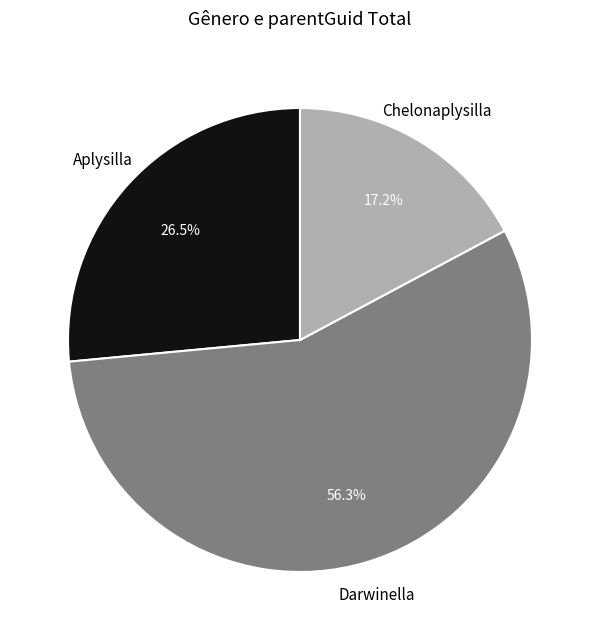

Is there a majority slice in this chart?

Yes